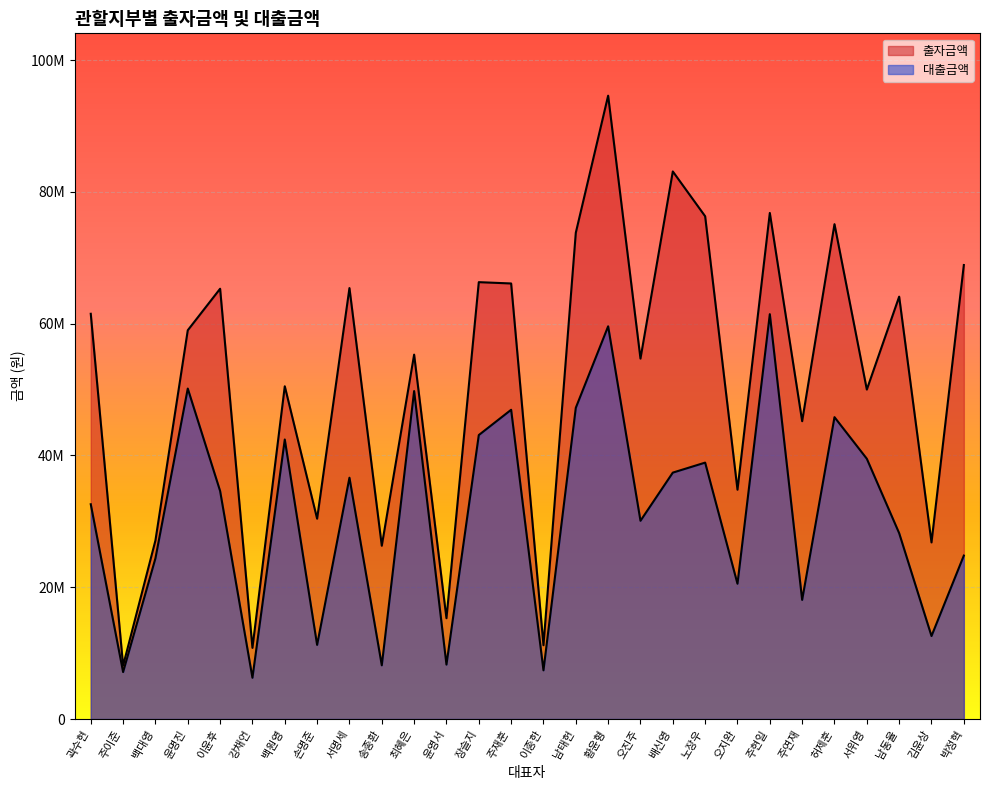

True or false: 대출금액 and 출자금액 intersect in this chart.

False